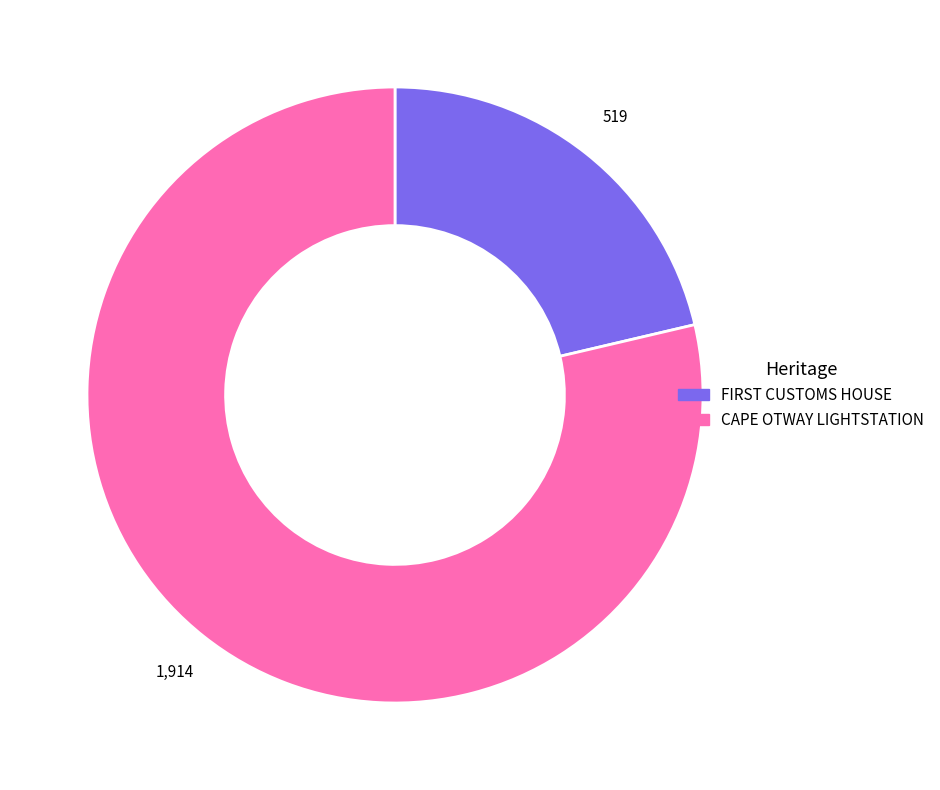

Which category has the smallest portion of the pie?

FIRST CUSTOMS HOUSE